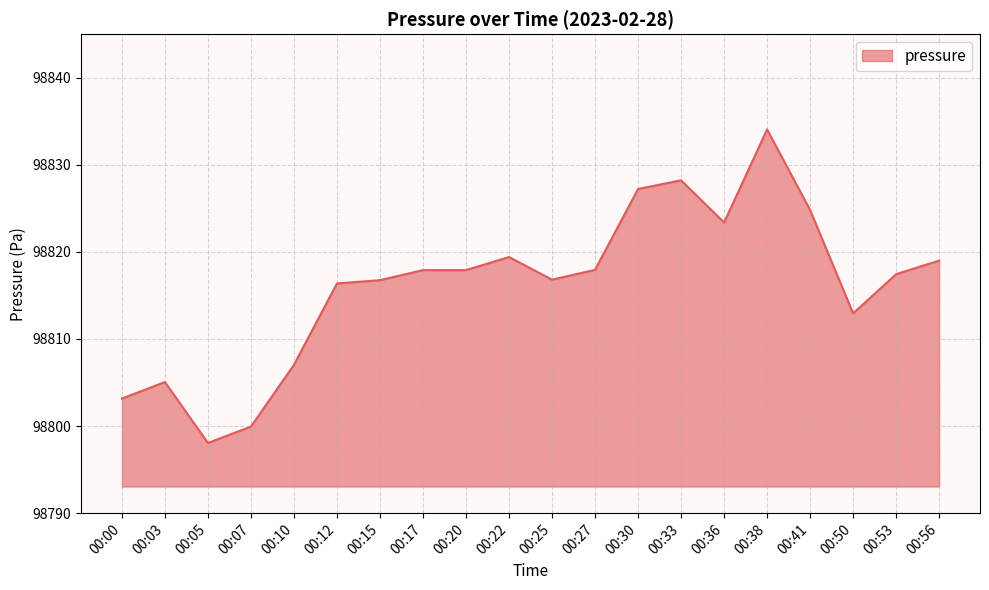

Reading left to right, list all the values displayed in this chart.

98803.2	98805.1	98798.1	98799.9	98807.0	98816.4	98816.8	98817.9	98817.9	98819.4	98816.8	98817.9	98827.2	98828.2	98823.4	98834.1	98824.8	98812.9	98817.4	98819.0